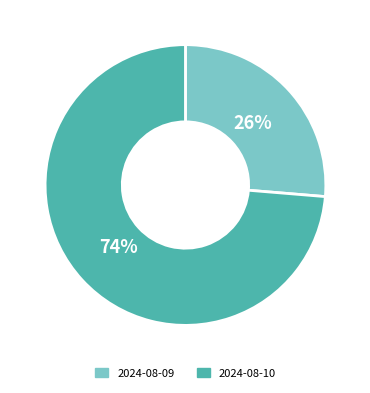

Between 2024-08-10 and 2024-08-09, which is larger?

2024-08-10